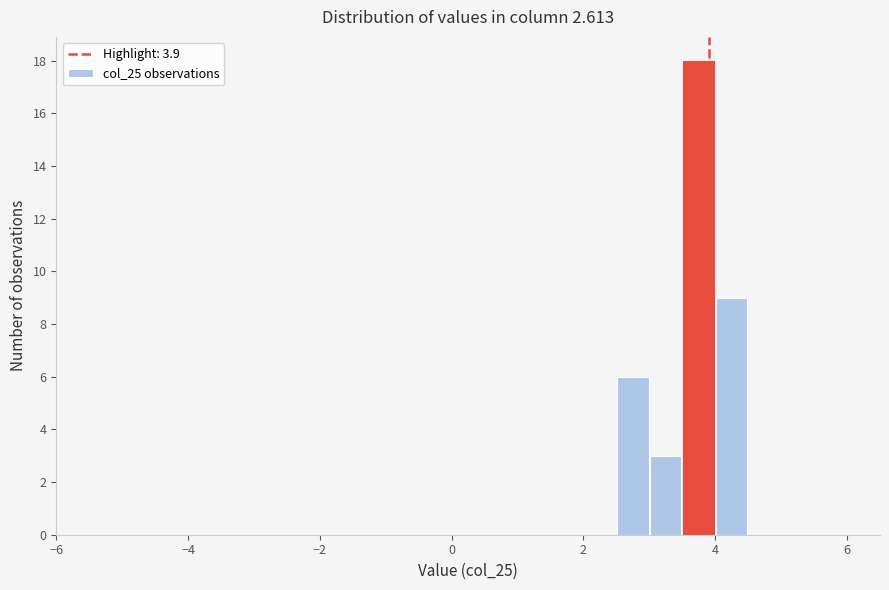

Around what value on the x-axis is the tallest bar? Give the approximate position of its centre, as read against the axis.

3.8